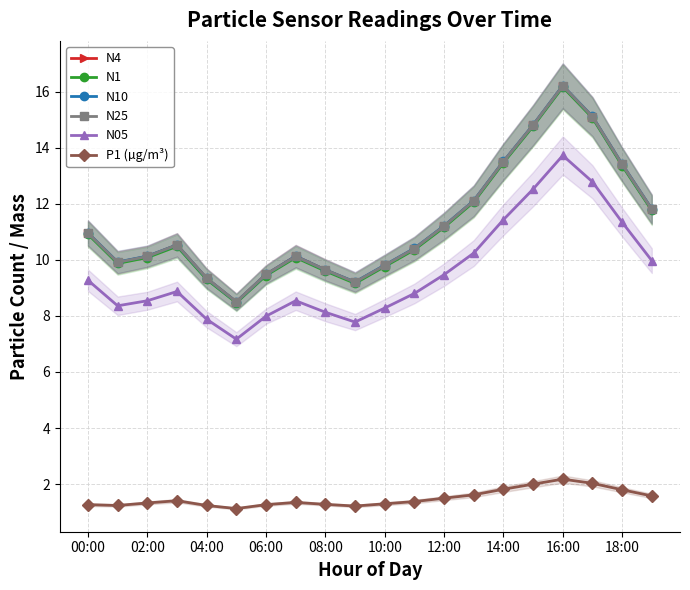

Rank the series at 11 from lowest to highest value.

P1 (µg/m³), N05, N1, N4, N25, N10